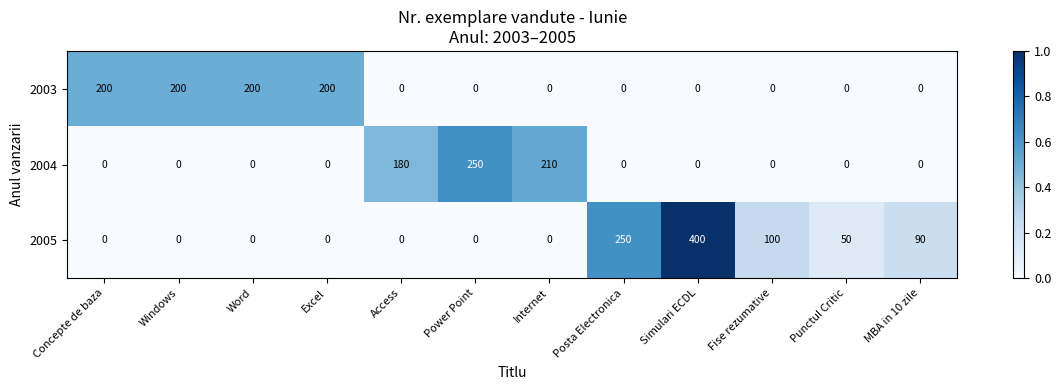

Between Internet and Simulari ECDL, which series saw the biggest shift?

2005